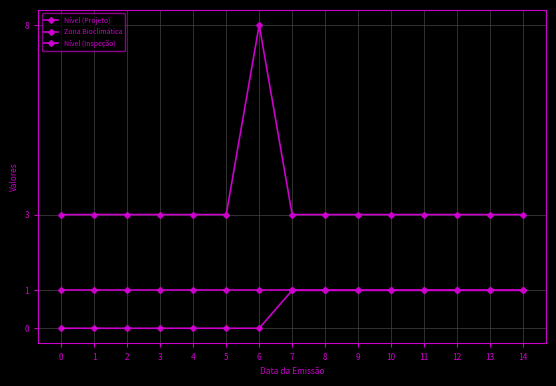

Does the chart display data point markers on the line(s)?

Yes